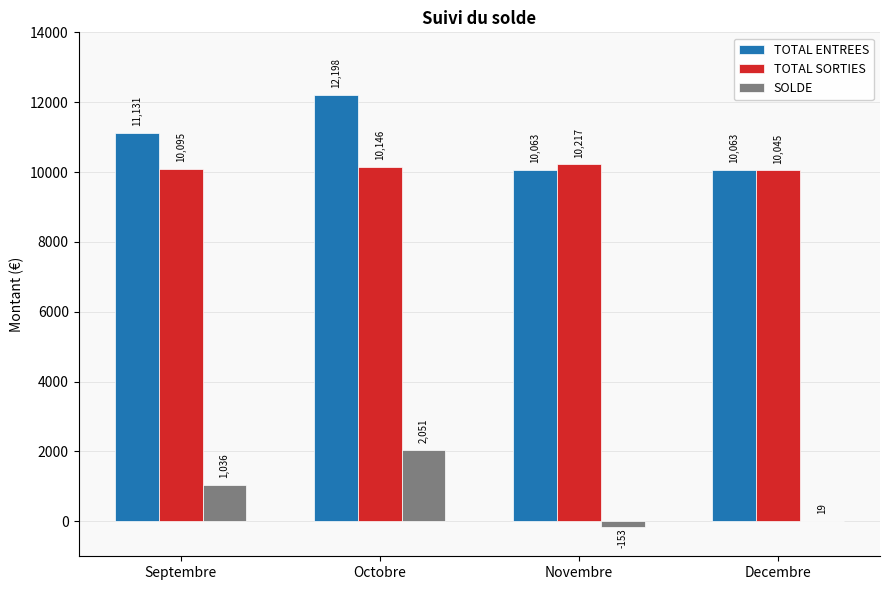

At which label does SOLDE reach its peak?

Octobre